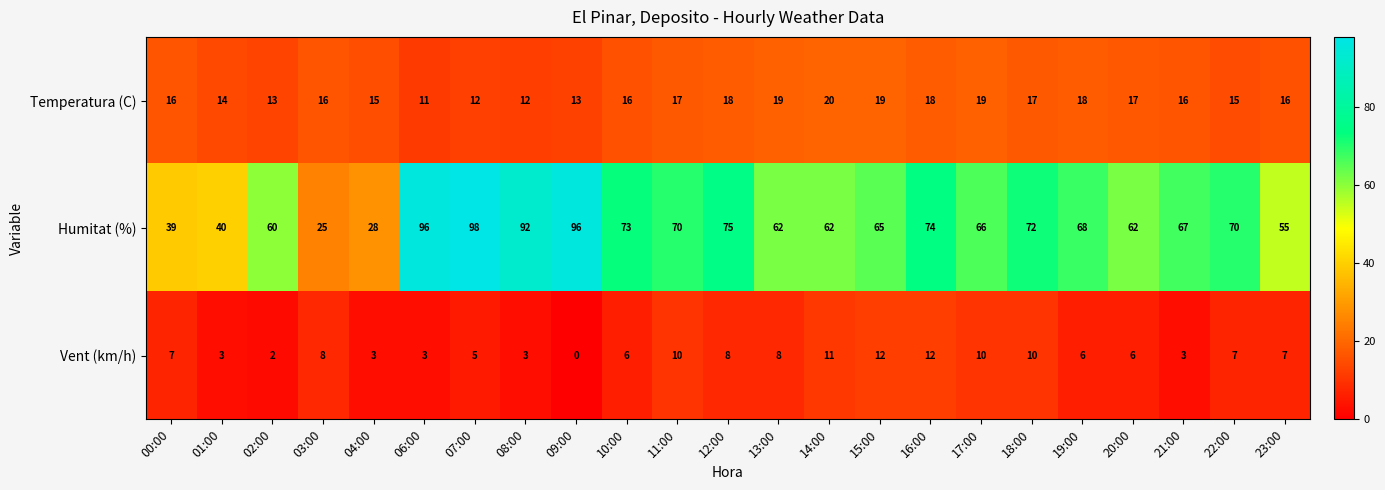

True or false: Vent (km/h) has a value of -4 at 09:00.

False